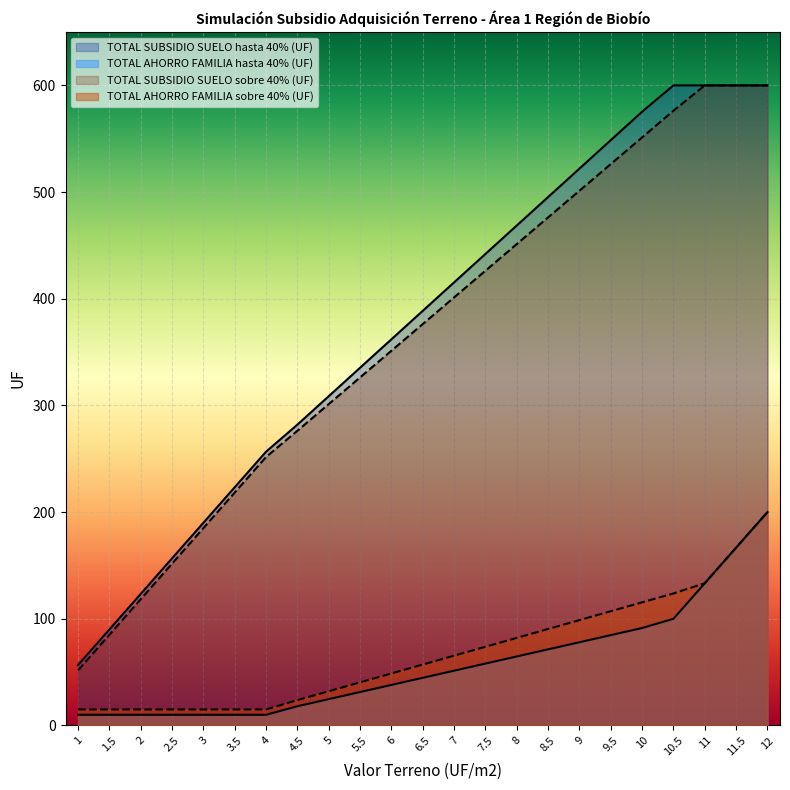

True or false: TOTAL SUBSIDIO SUELO hasta 40% (UF) has a value of 575.3 at 10.

True